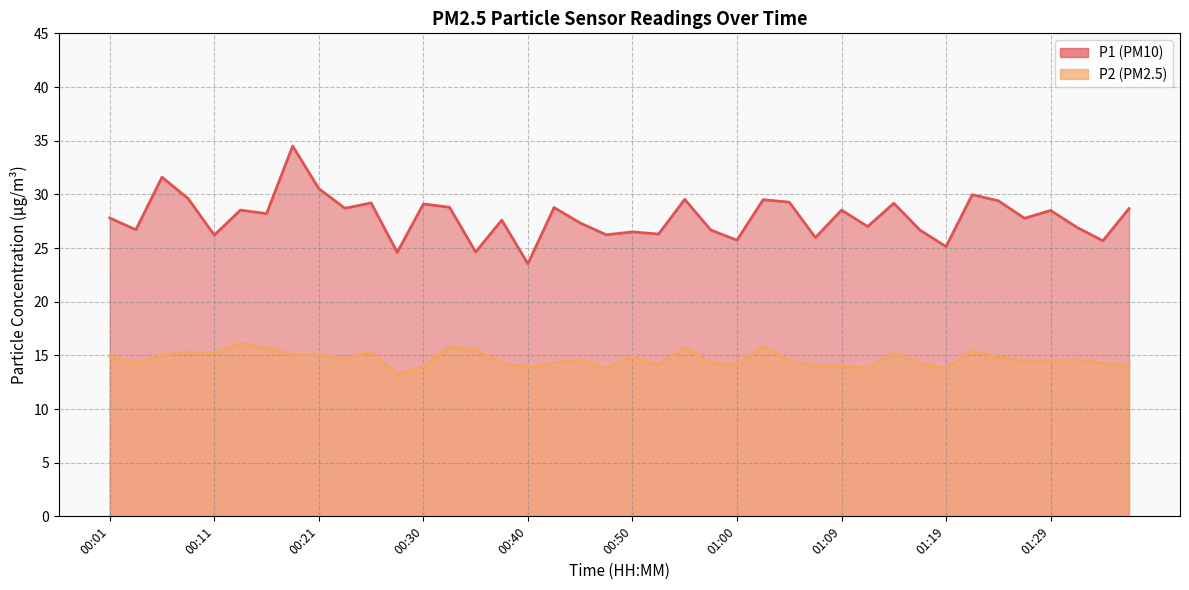

How many distinct data groups are displayed?

2